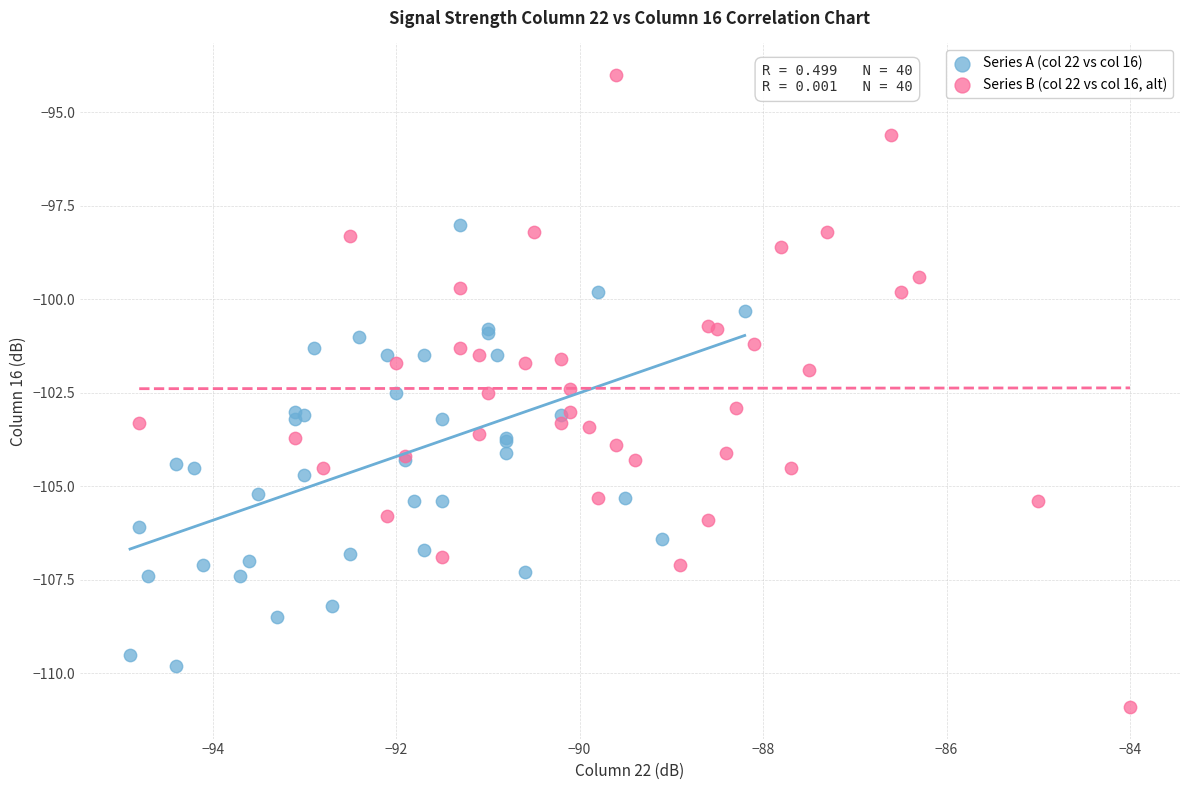

Which series reaches the minimum Y coordinate?

Series B (col 22 vs col 16, alt)